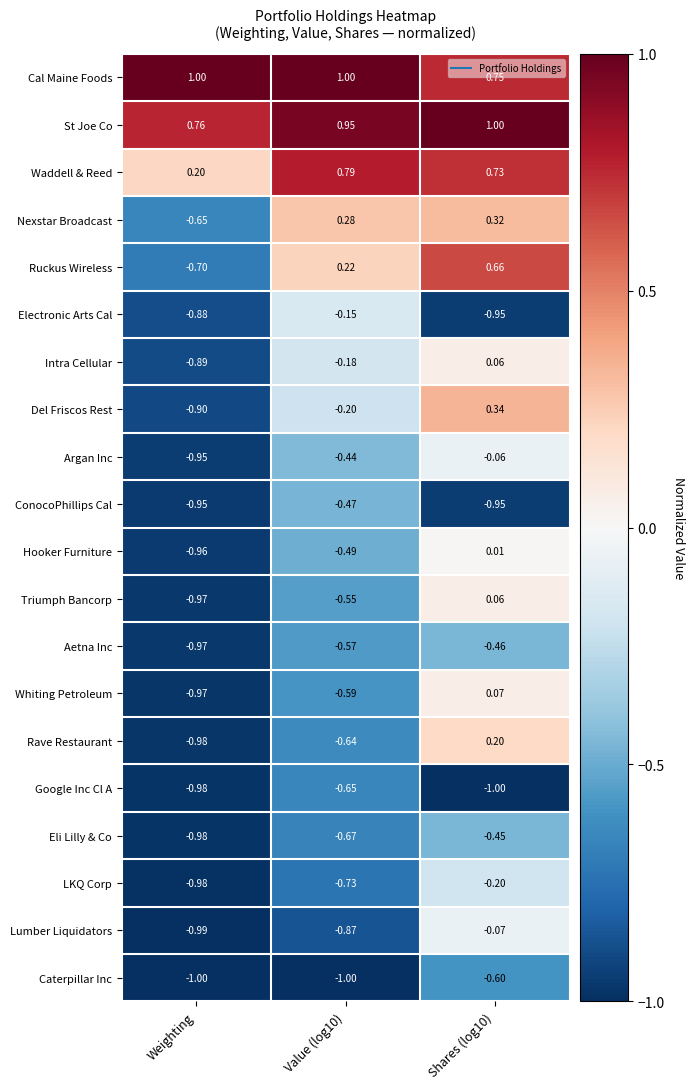

Which series has the widest spread of values?

Ruckus Wireless